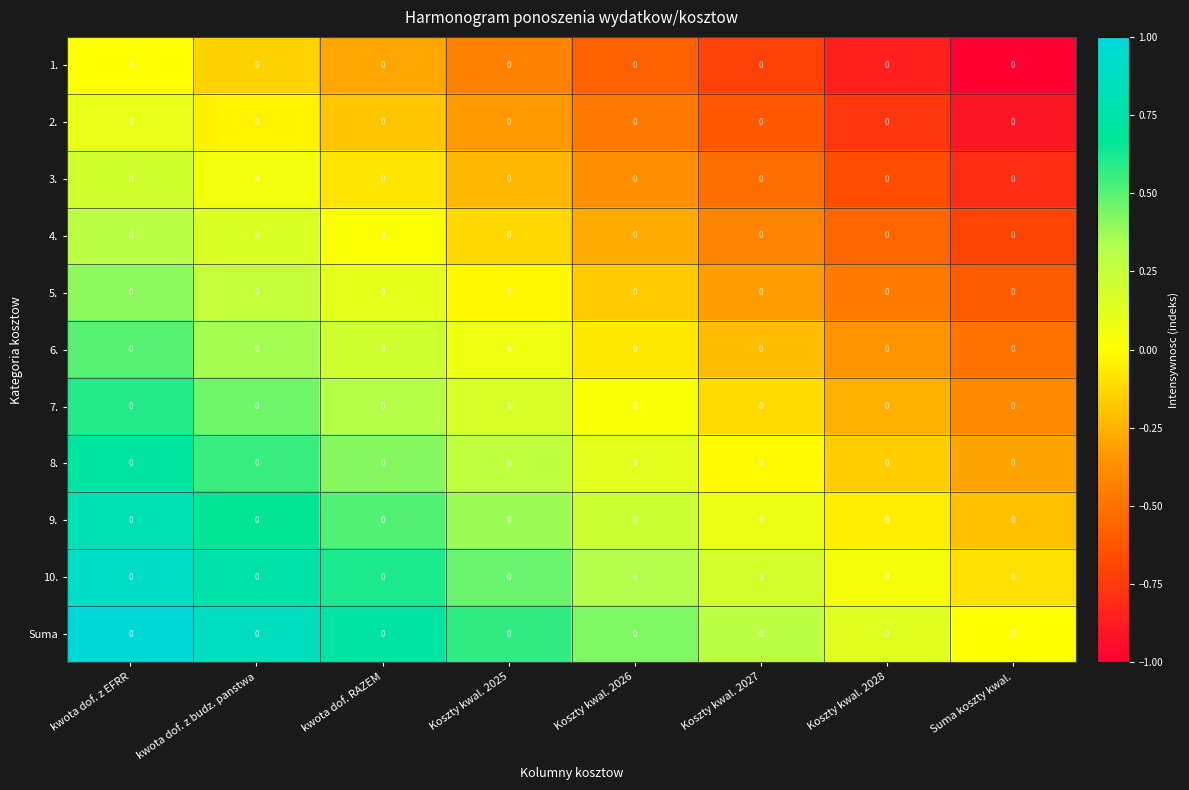

At which label does 10. first exceed 0?

kwota dof. z EFRR